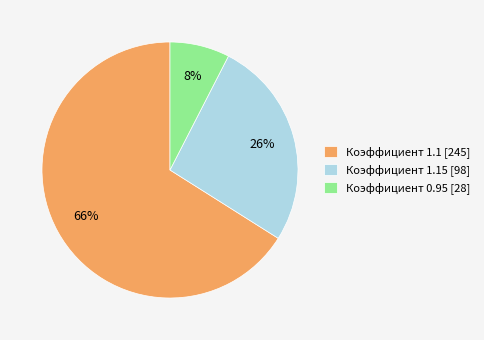

Rank the categories by value from lowest to highest.

Коэффициент 0.95 [28], Коэффициент 1.15 [98], Коэффициент 1.1 [245]